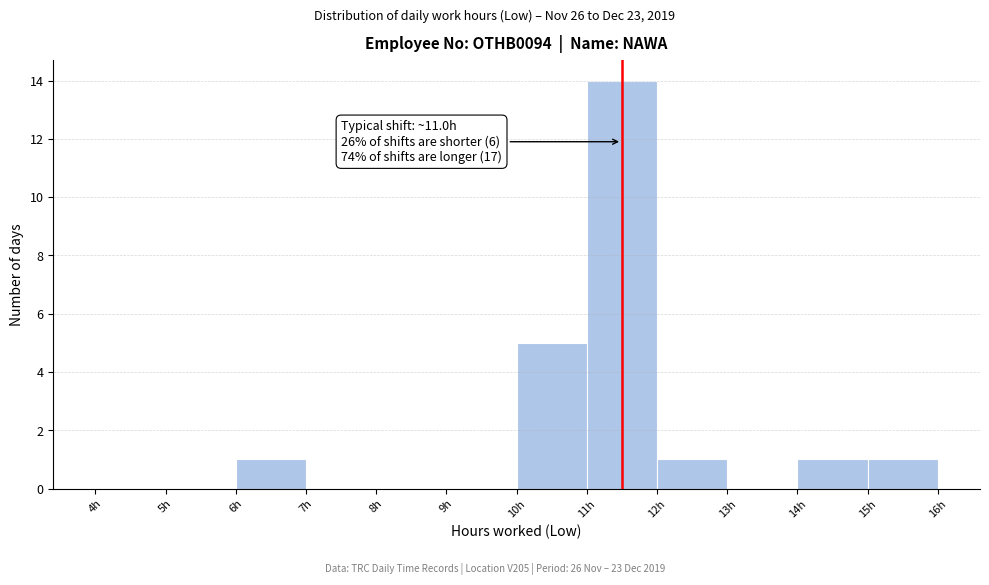

Over which range of the x-axis is the bar tallest?

11 to 12